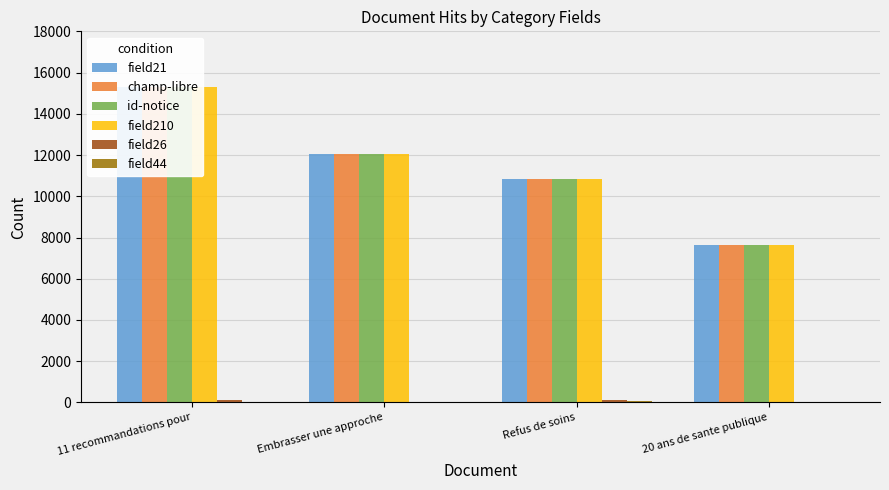

The value of field26 at 20 ans de sante publique is 97. True or false?

False